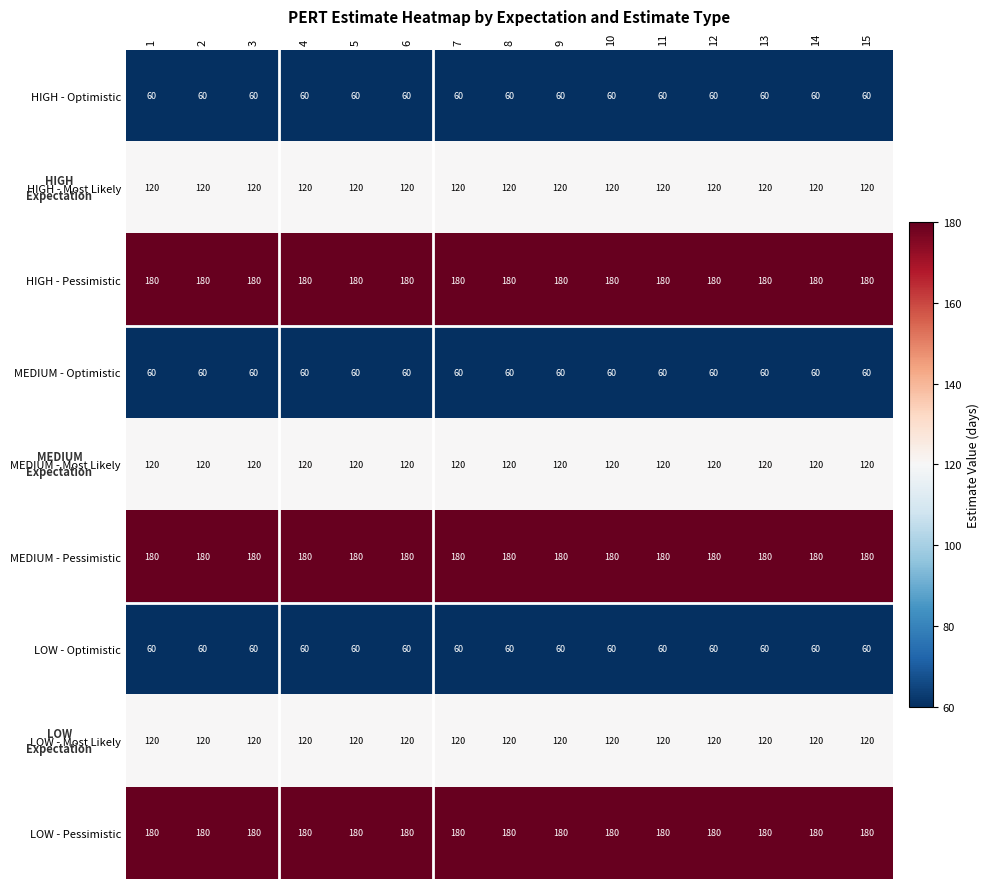

Is the value of HIGH - Pessimistic at 13 greater than the value of LOW - Optimistic at 6?

Yes